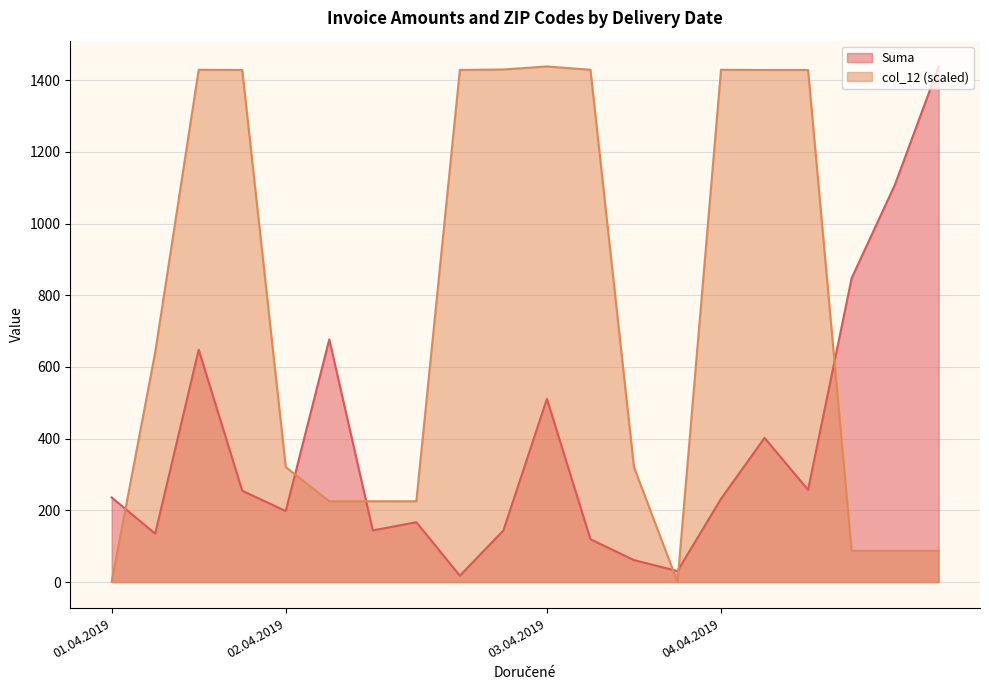

Rank the series by their average value, from lowest to highest.

Suma, col_12